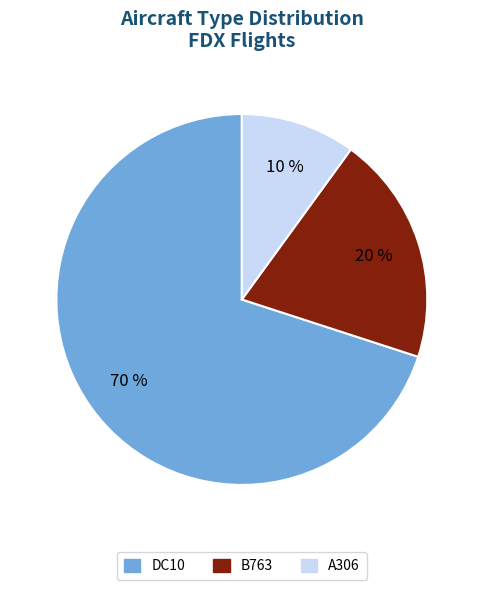

Is it true that DC10 is 70% of the pie?

True